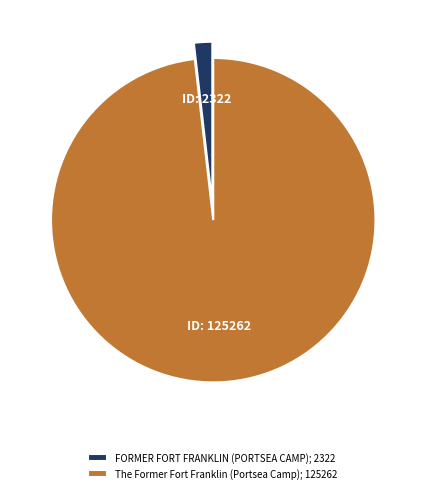

Combined, do FORMER FORT FRANKLIN (PORTSEA CAMP); 2322 and The Former Fort Franklin (Portsea Camp); 125262 account for over 50%?

Yes